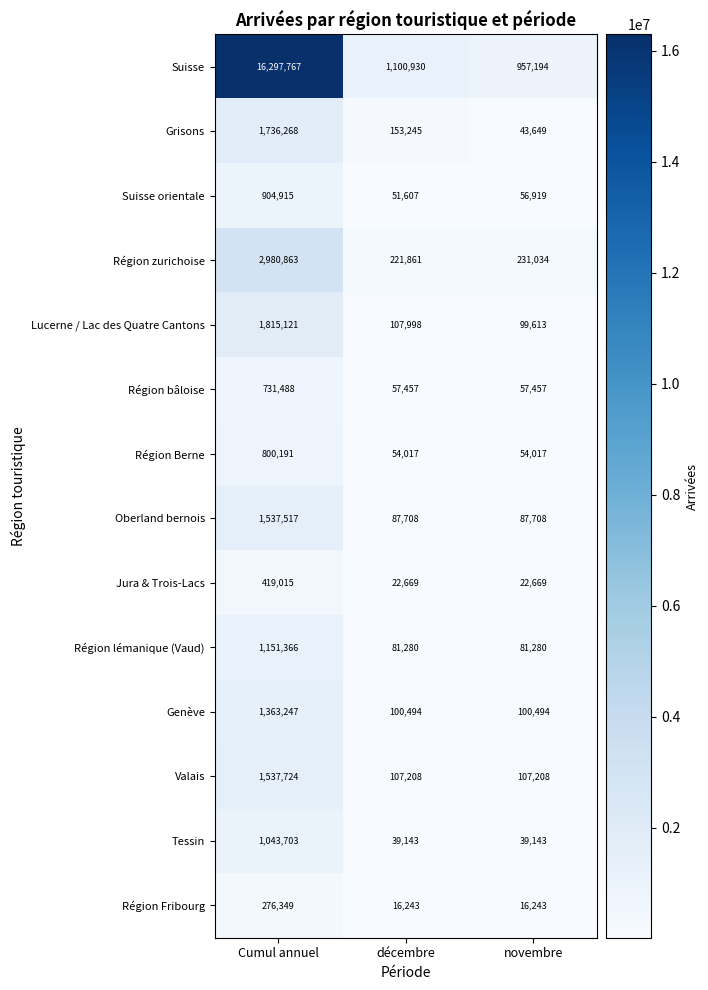

What is the total value across all series at Cumul annuel?

32595534